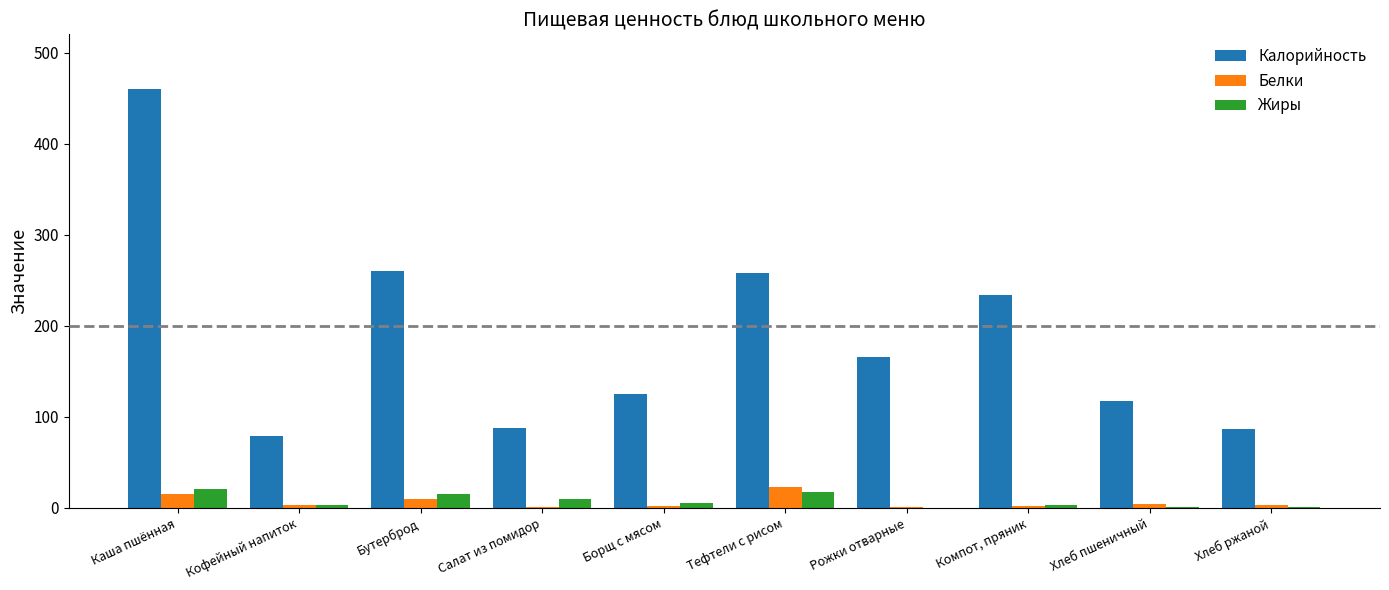

Which series has the largest total across all categories?

Калорийность